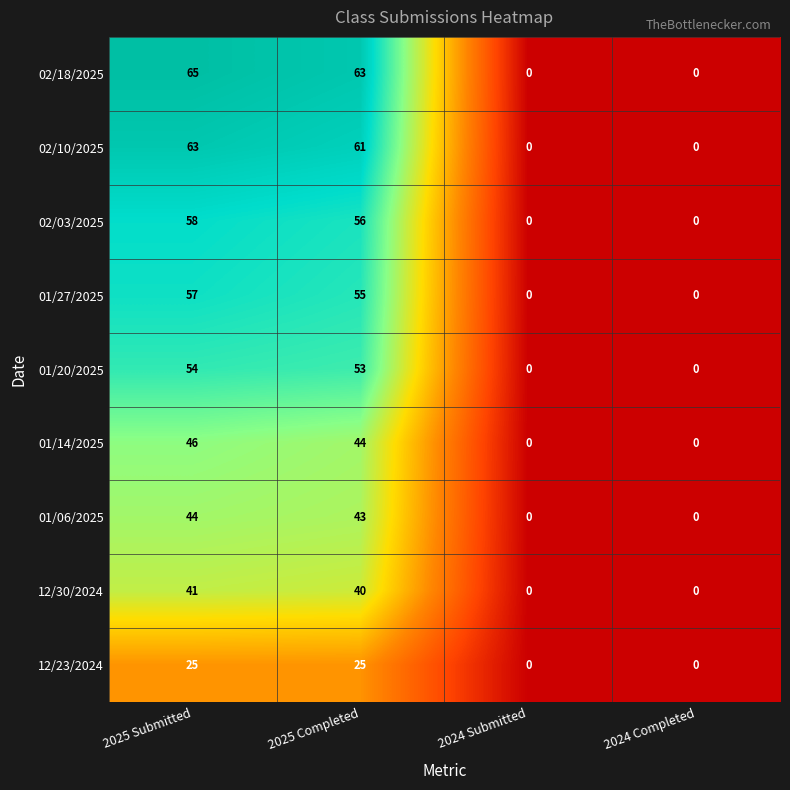

At which category is the sum across all series the highest?

2025 Submitted